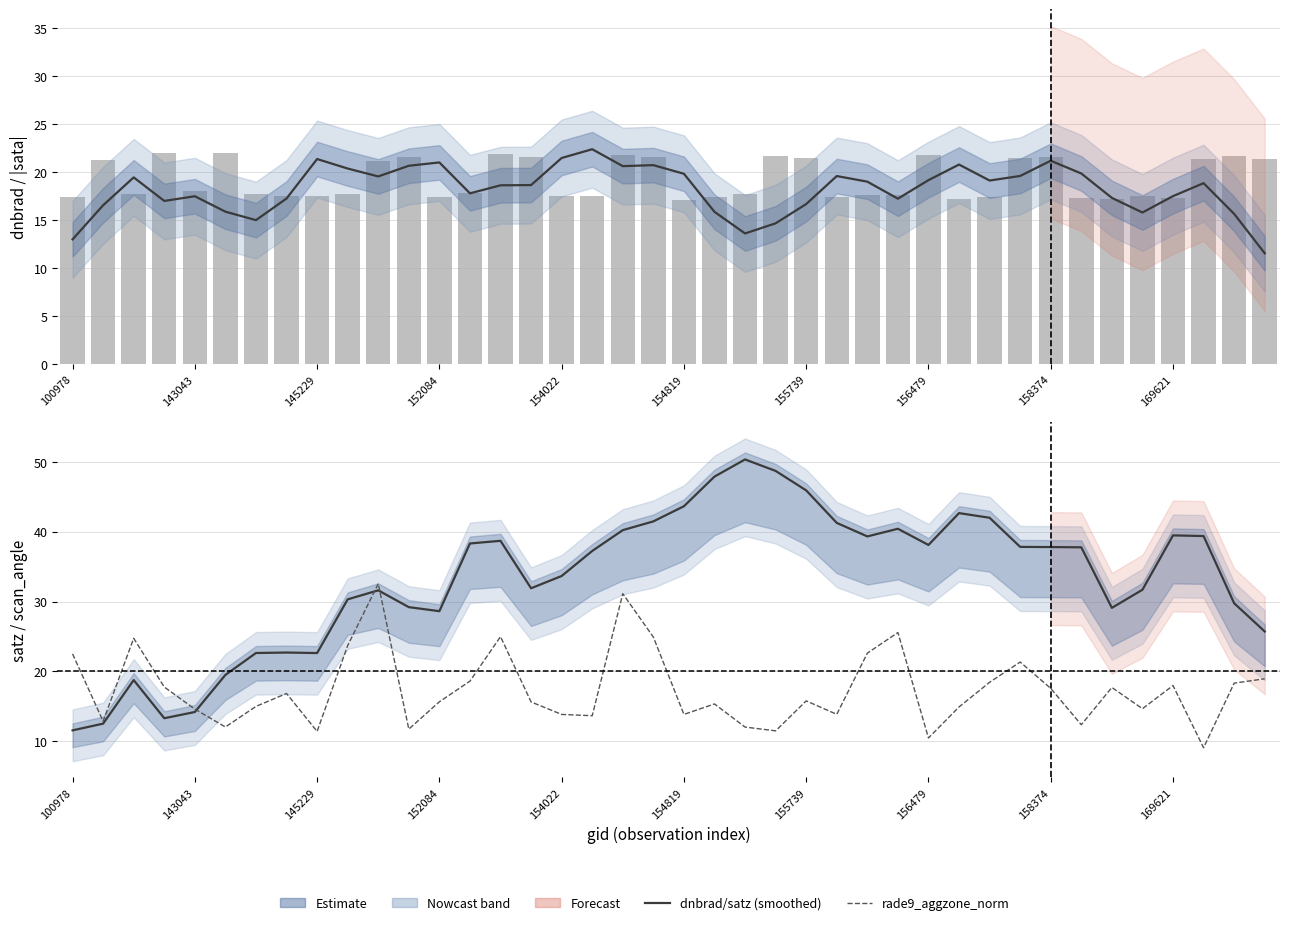

Does the chart contain any negative values?

No